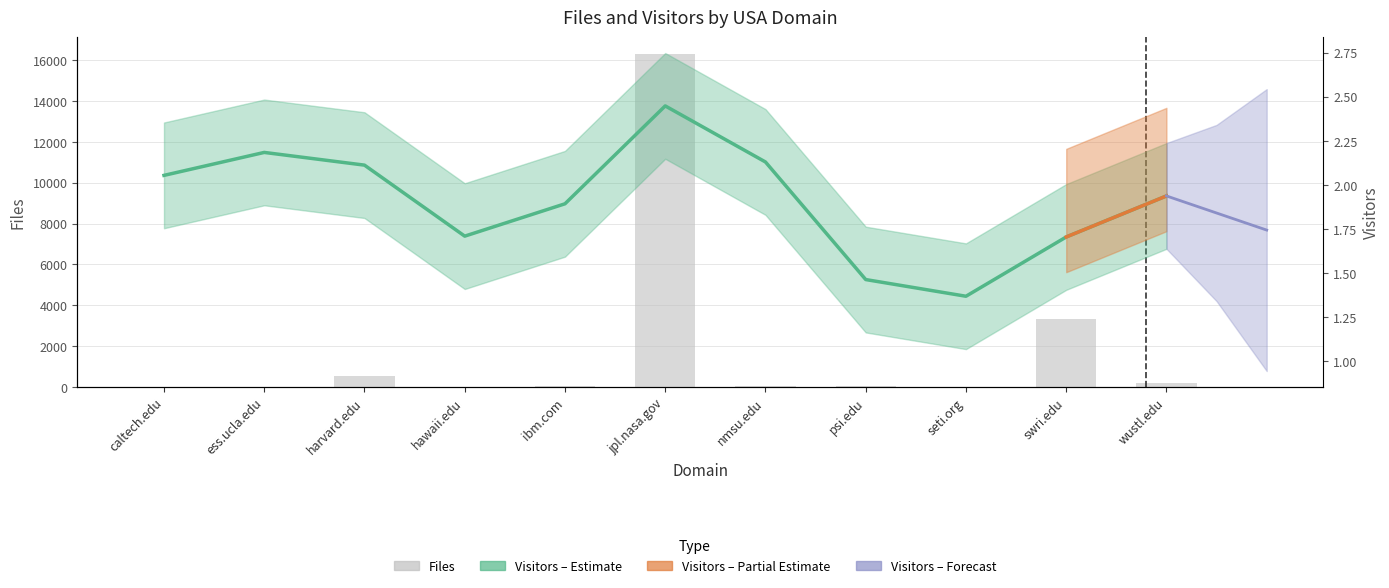

What is the label of the 8th bar from the right?

hawaii.edu